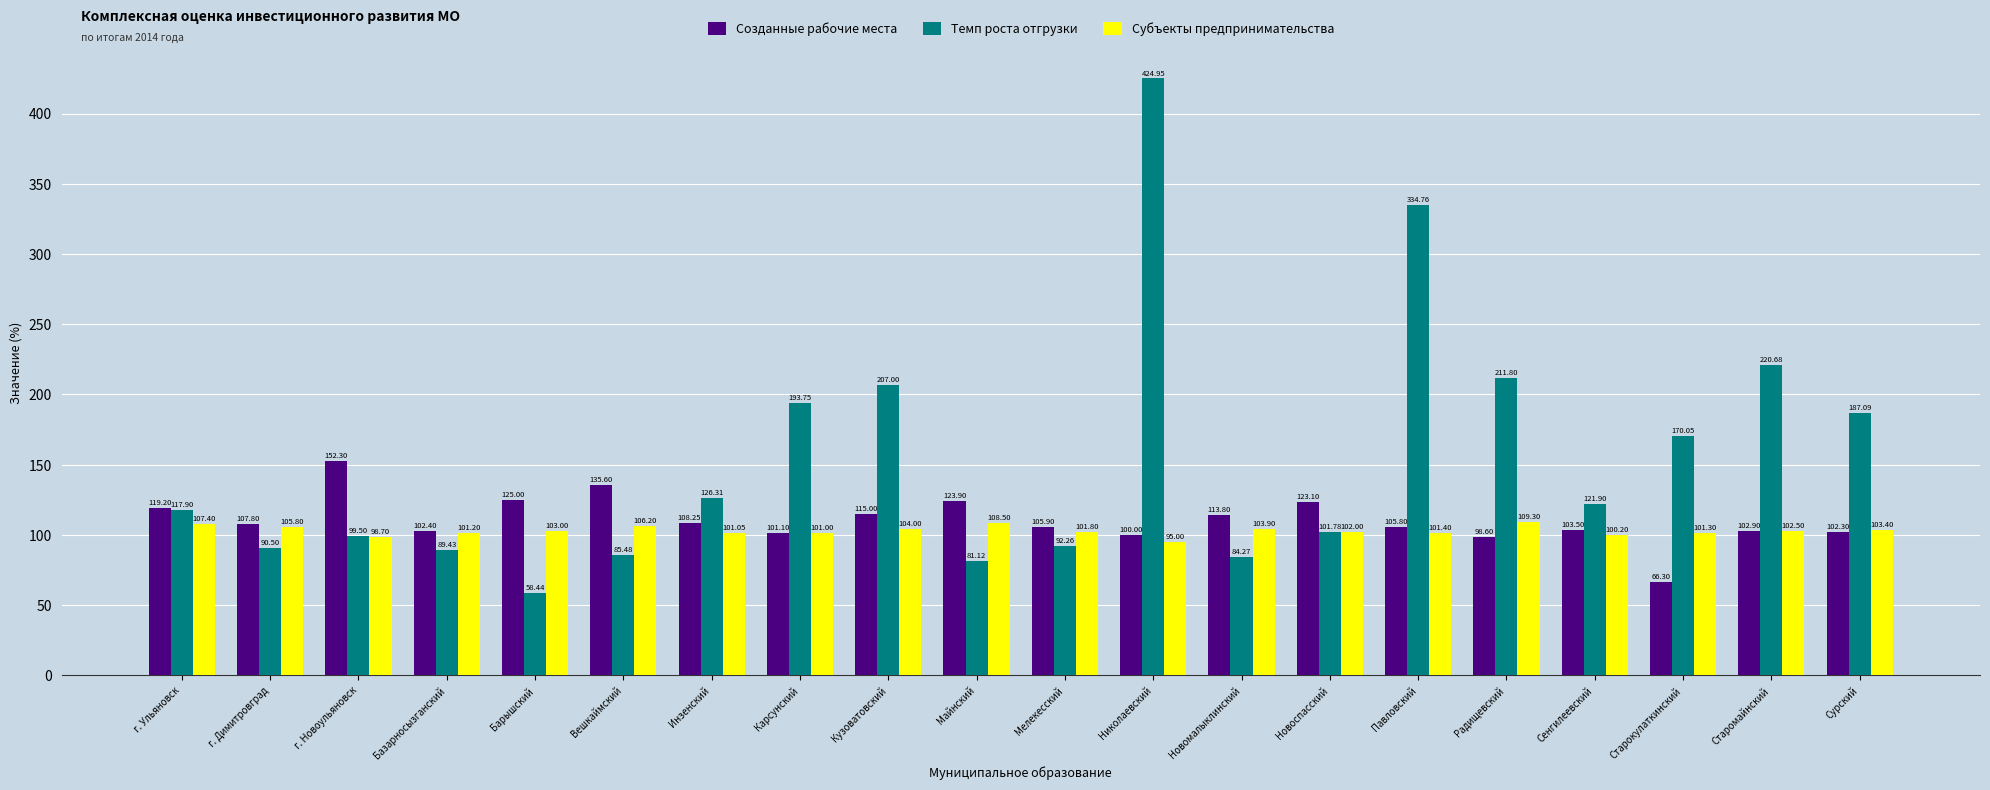

Which series has the largest total across all categories?

Темп роста отгрузки